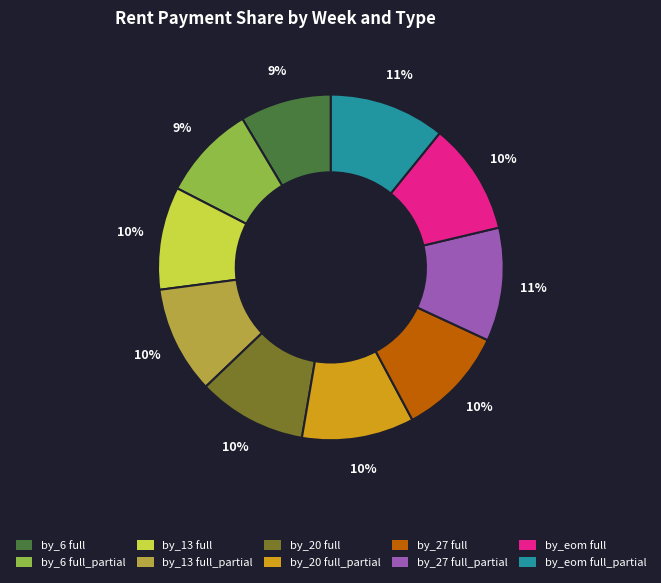

To the nearest percent, what is the difference between the largest and smallest slice percentages?

2%